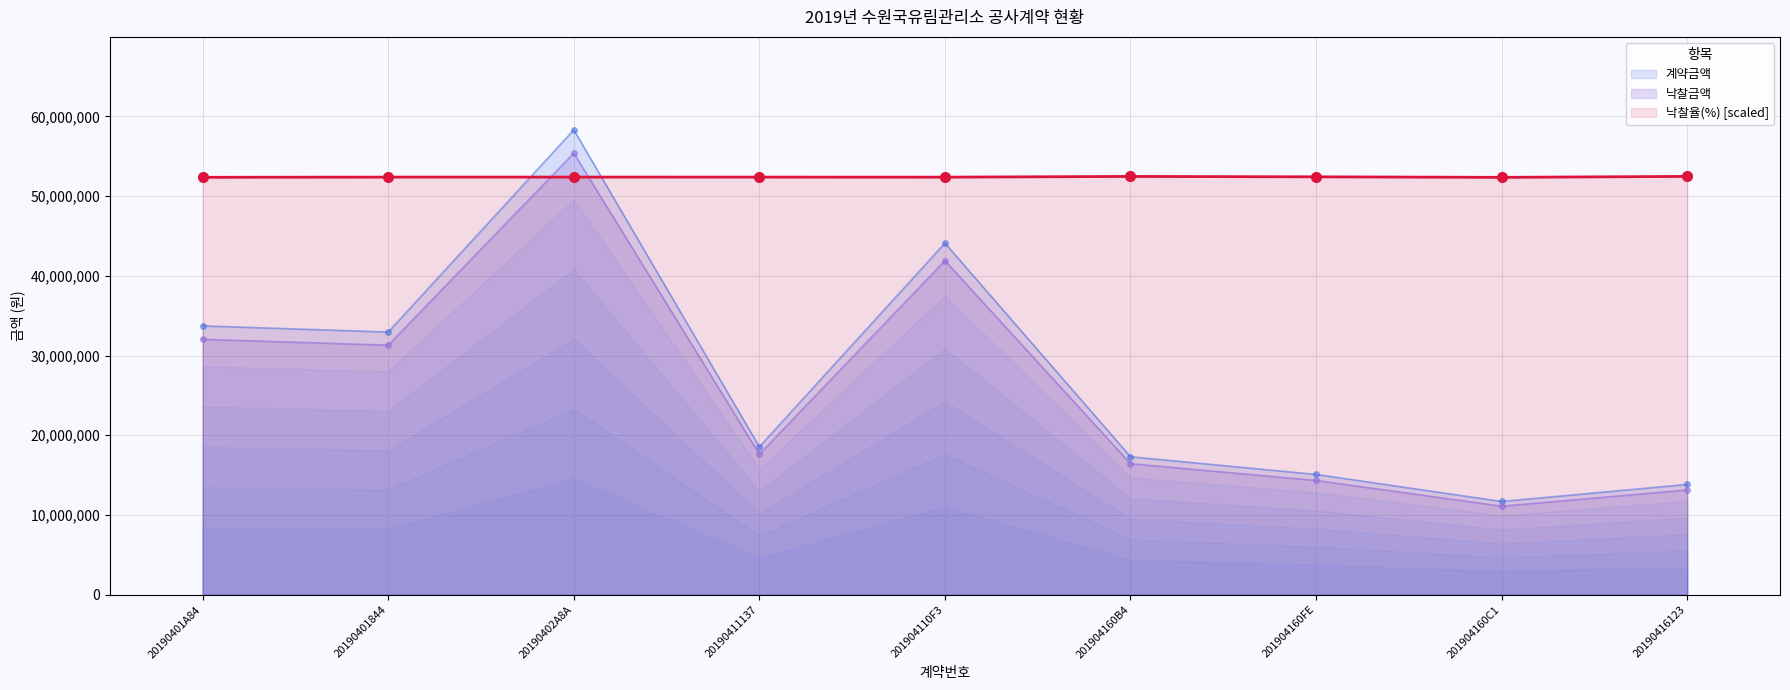

What is the label of the 9th point from the right?

20190401A84